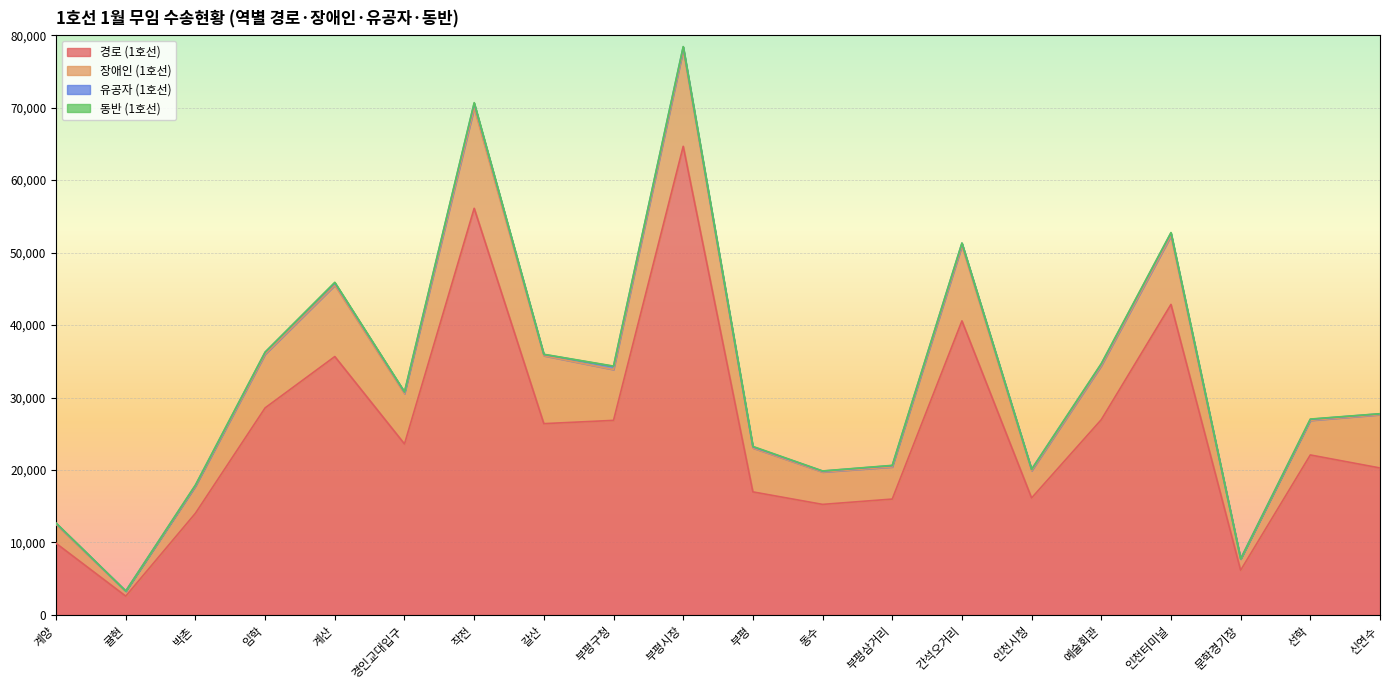

How many interior local valleys does the 동반 (1호선) series have?

7